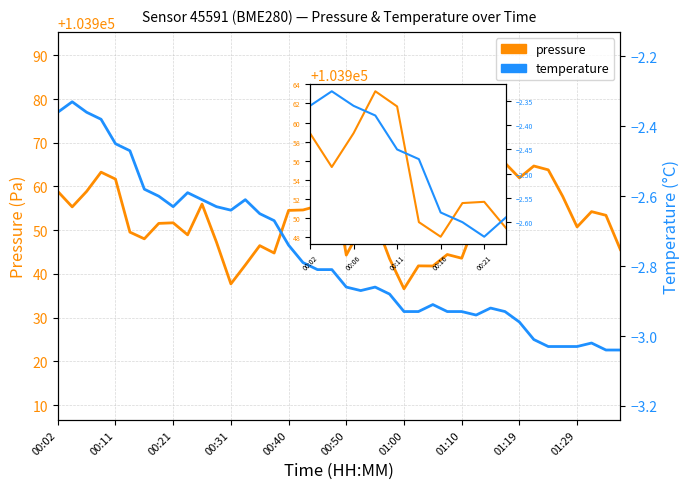

What is the label of the 10th point from the right?

00:02